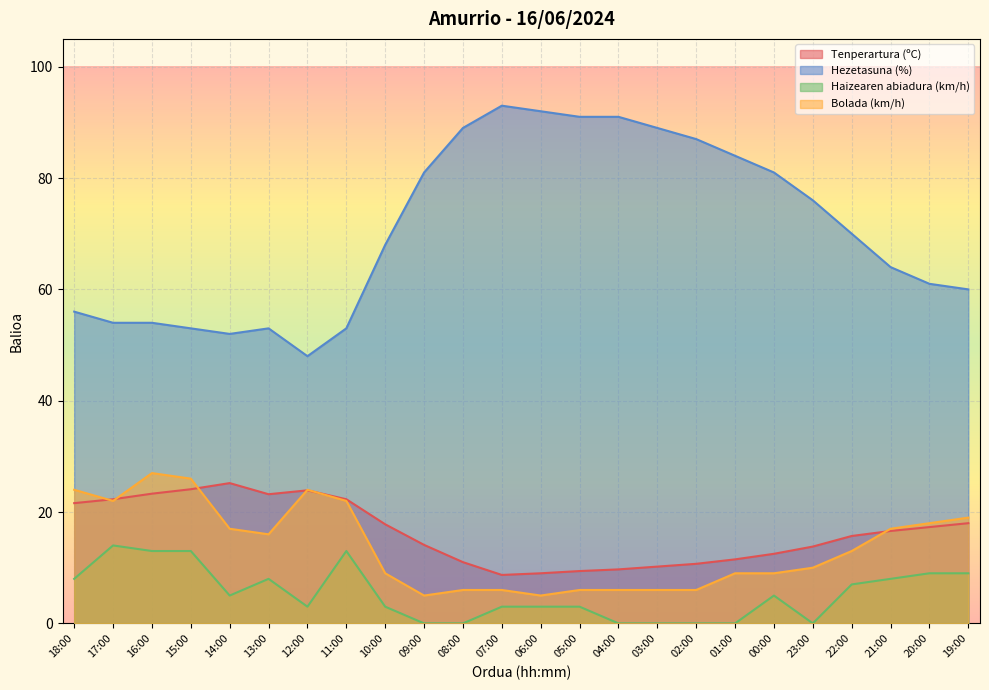

True or false: Bolada (km/h) and Tenperartura (ºC) cross at least once.

True